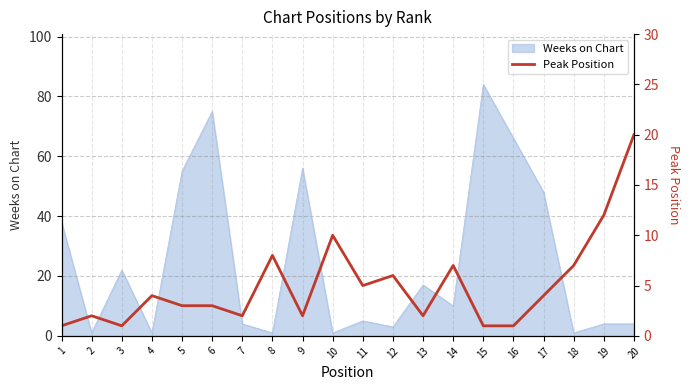

At which category does the chart reach its minimum across all series?

1